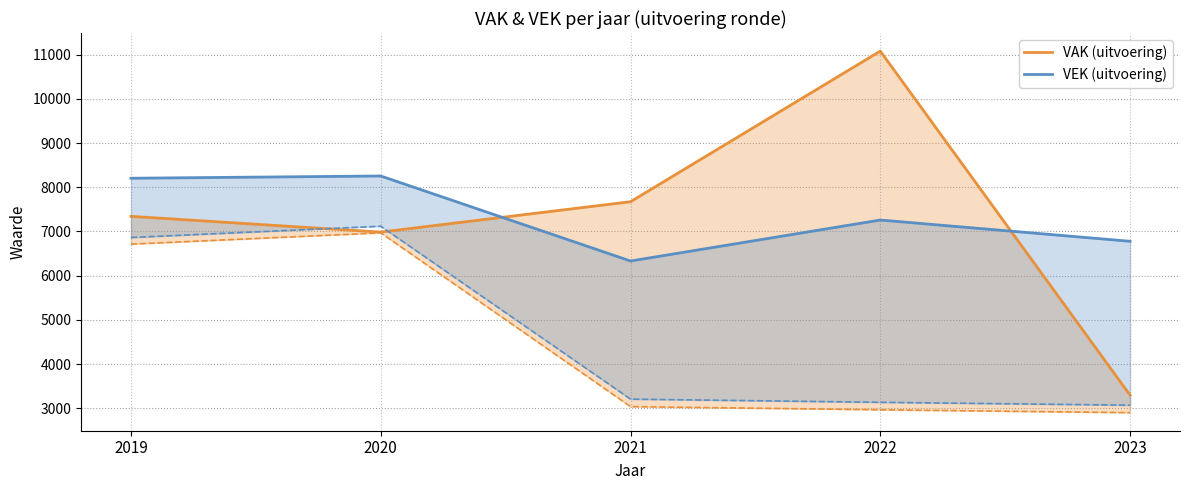

What value does the VAK (uitvoering) series have at 2019?

7341